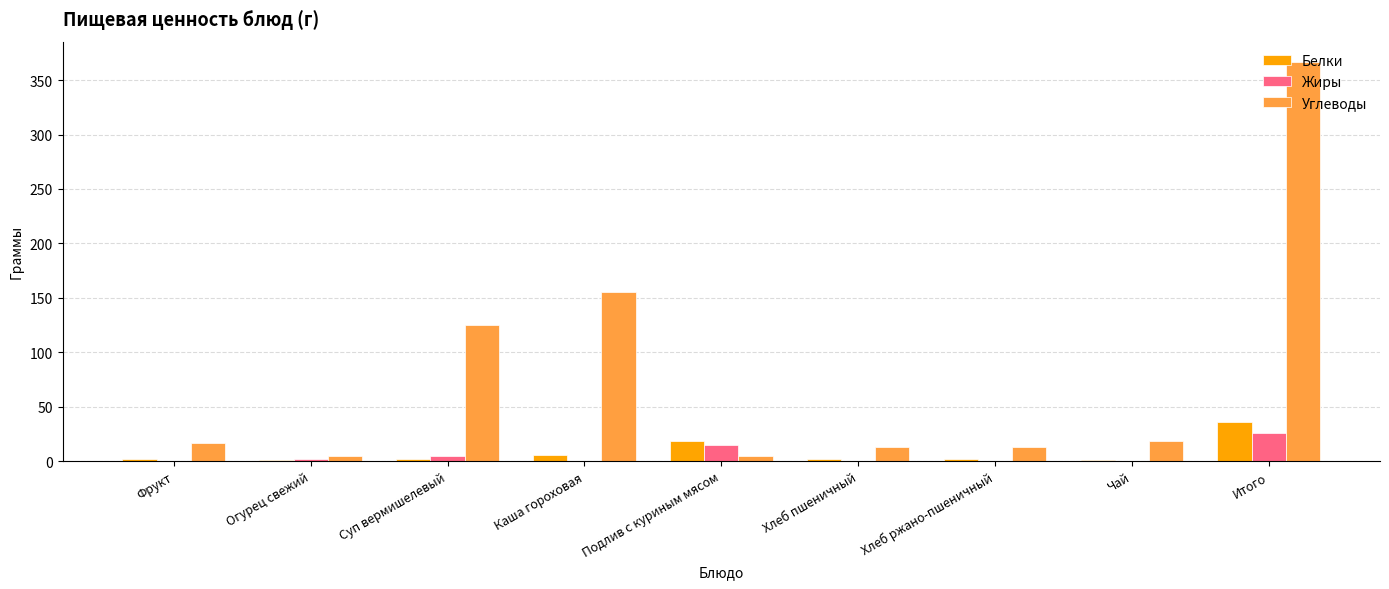

What is the highest value of the Жиры series?

26.0